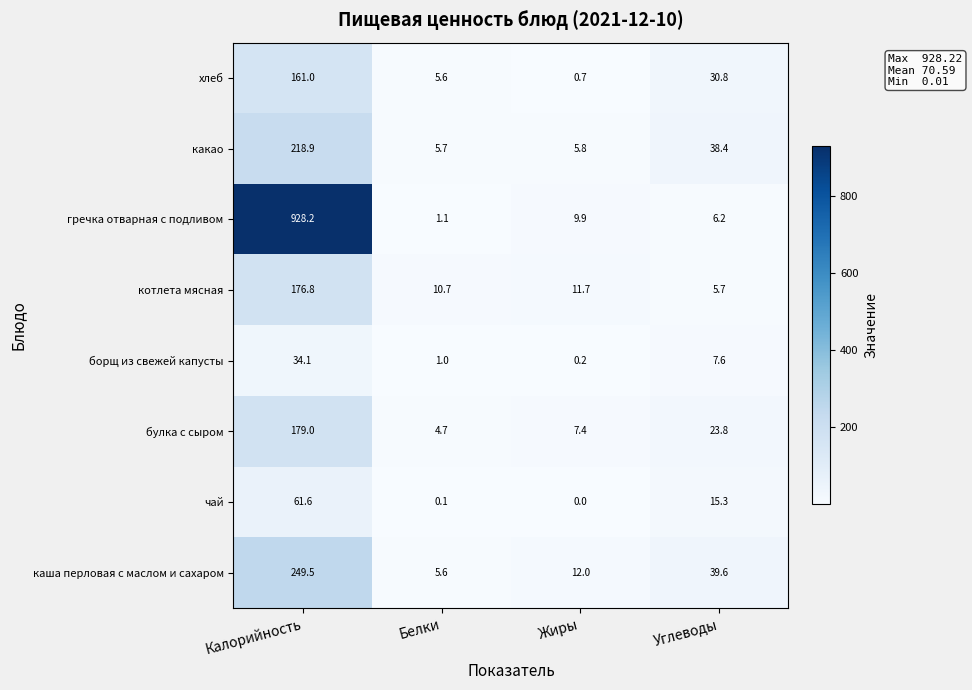

What is the lowest value of the булка с сыром series?

4.7